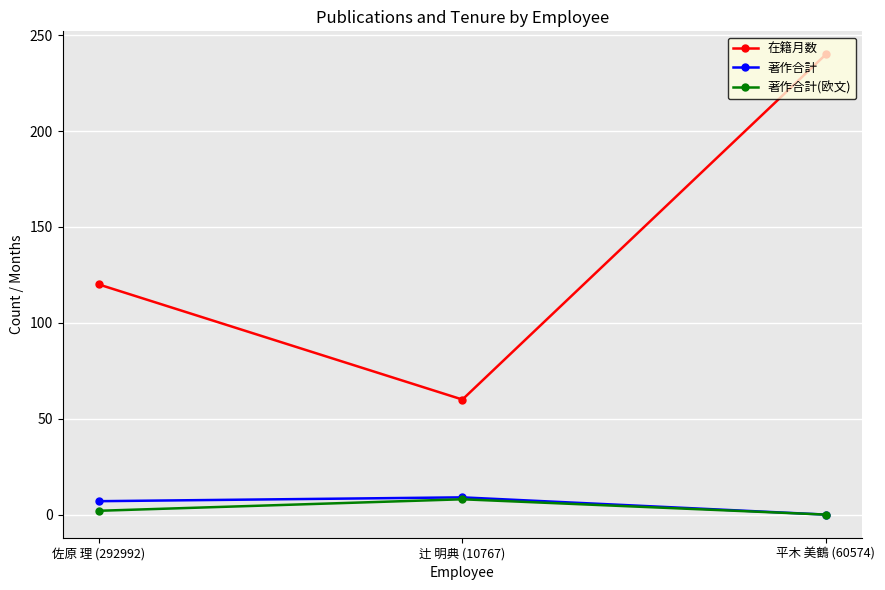

Is the value of 著作合計(欧文) at 佐原 理 (292992) greater than the value of 著作合計 at 佐原 理 (292992)?

No